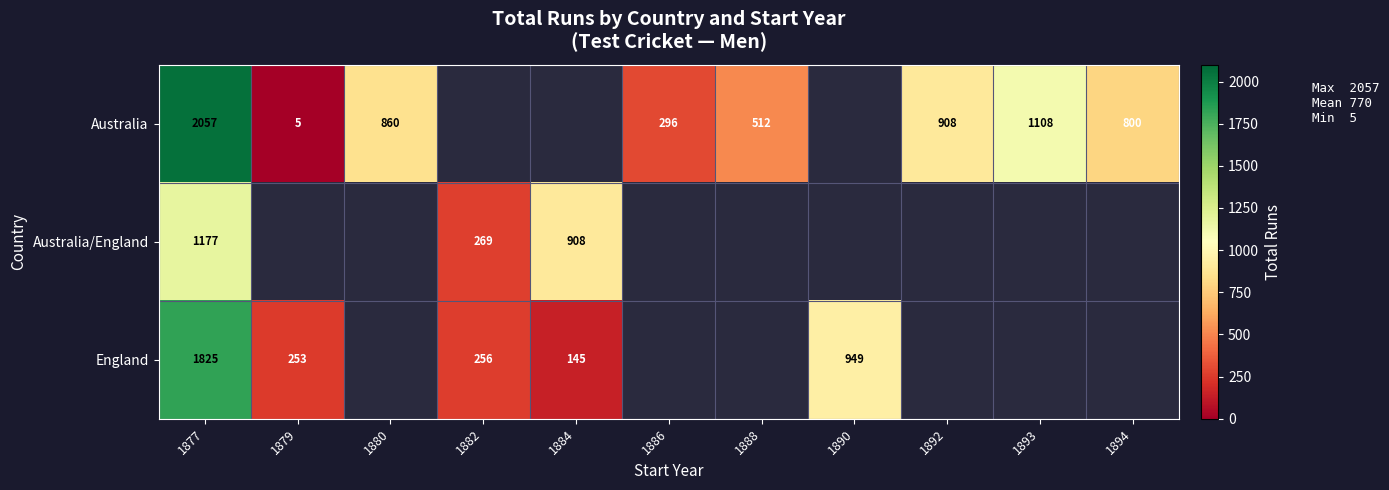

What is the sum of the Australia values at 1894 and 1888?

1312